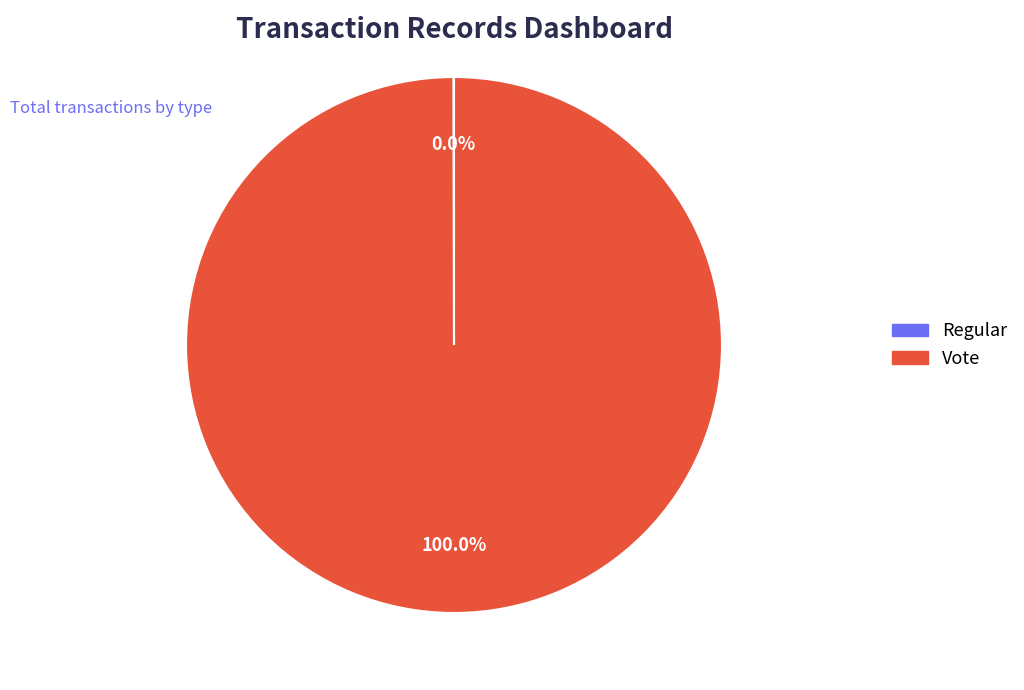

Is Vote the majority of the pie?

Yes